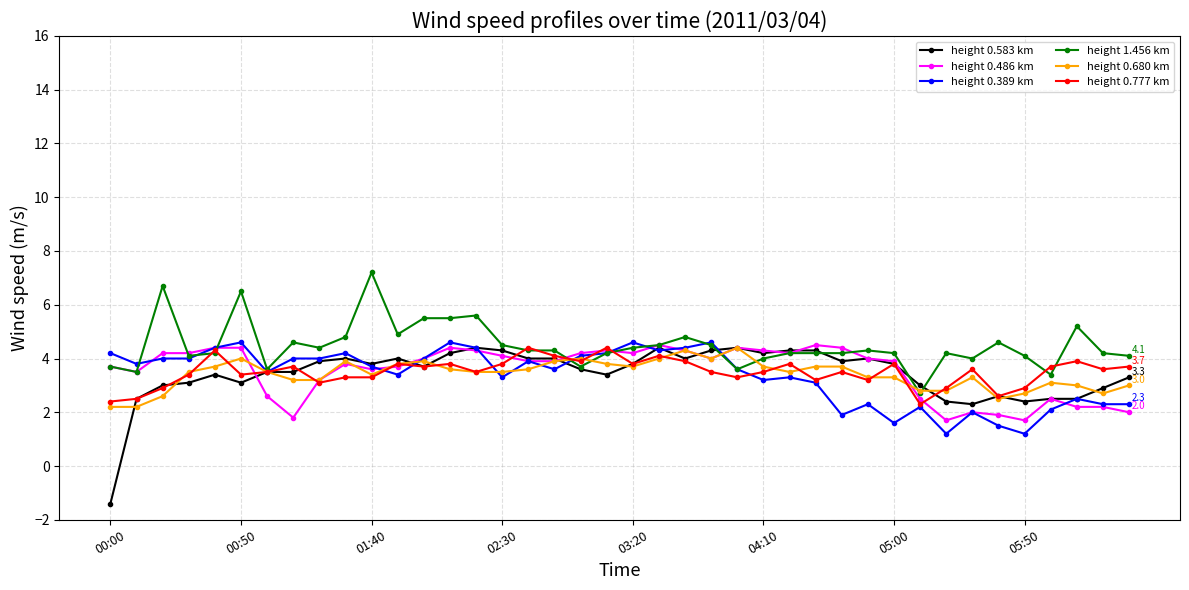

True or false: height 1.456 km has more than 2 points higher than both neighbors.

True